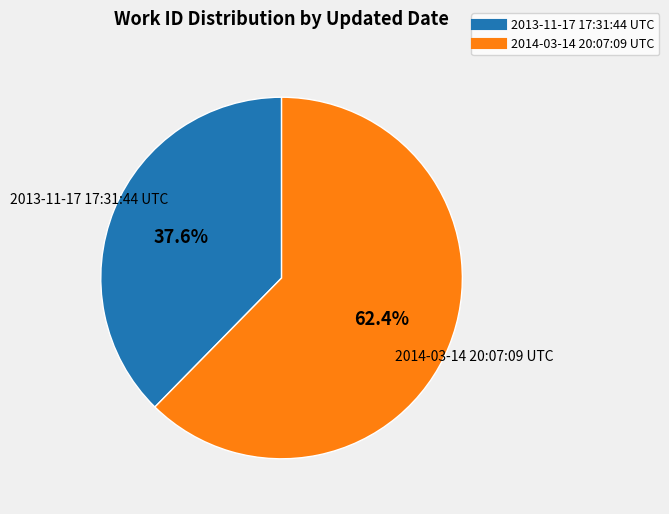

Rank the categories by value from lowest to highest.

2013-11-17 17:31:44 UTC, 2014-03-14 20:07:09 UTC